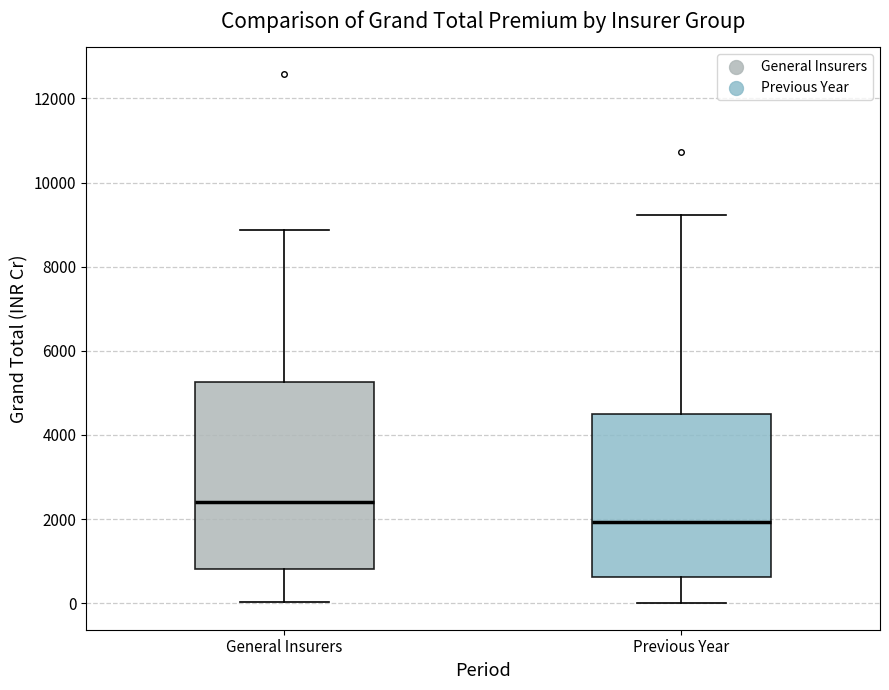

Reading left to right, transcribe this box plot: for each box, give where its median line is, the range the box spans, and where its two whiskers end, as read against the y-axis. The values are not printed on the chart, so give them approximately, as read against the axis.

General Insurers: median 2400, box 800 to 5200, whiskers 0 to 8800
Previous Year: median 2000, box 600 to 4400, whiskers 0 to 9200